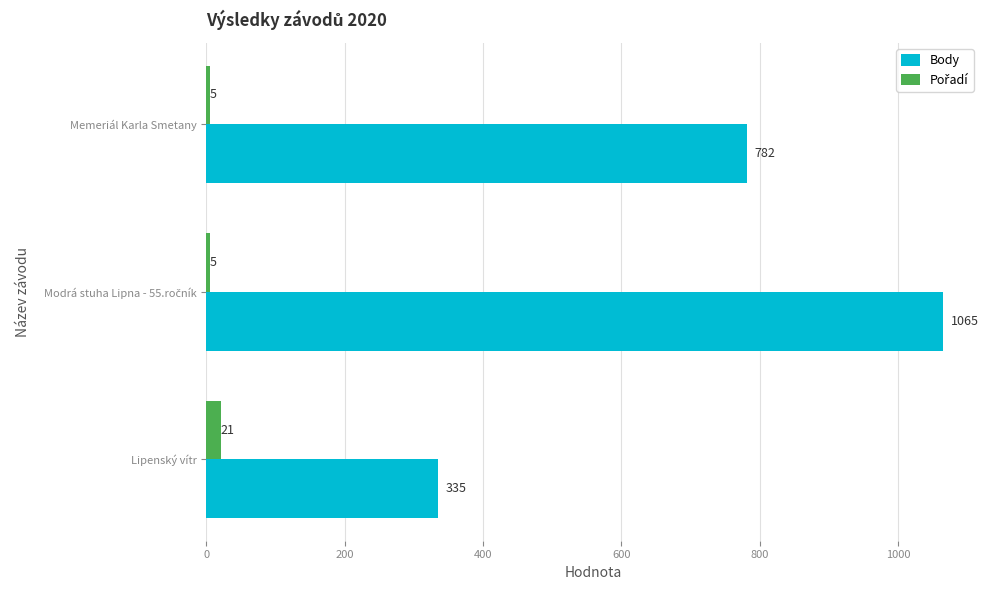

What is the minimum value for Body?

335